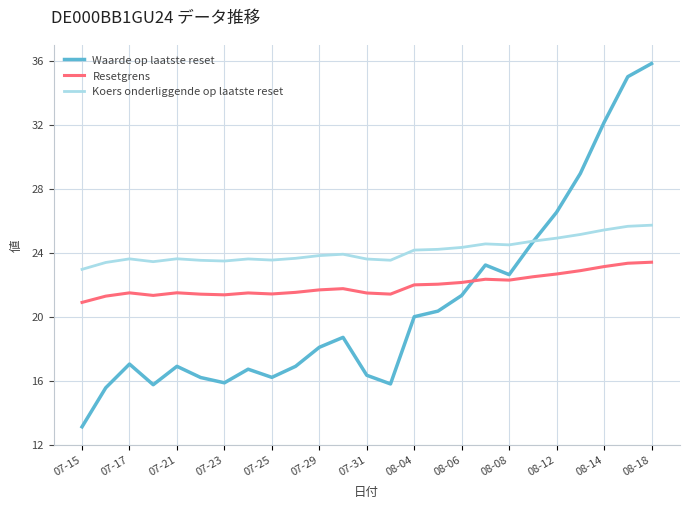

True or false: Koers onderliggende op laatste reset and Resetgrens cross at least once.

False